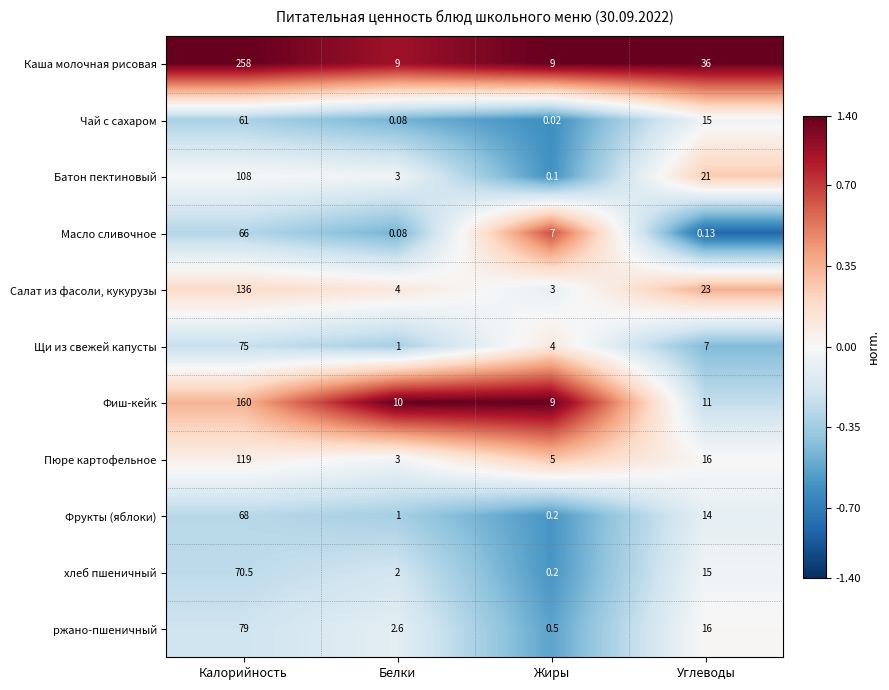

At which label does ржано-пшеничный reach its peak?

Калорийность